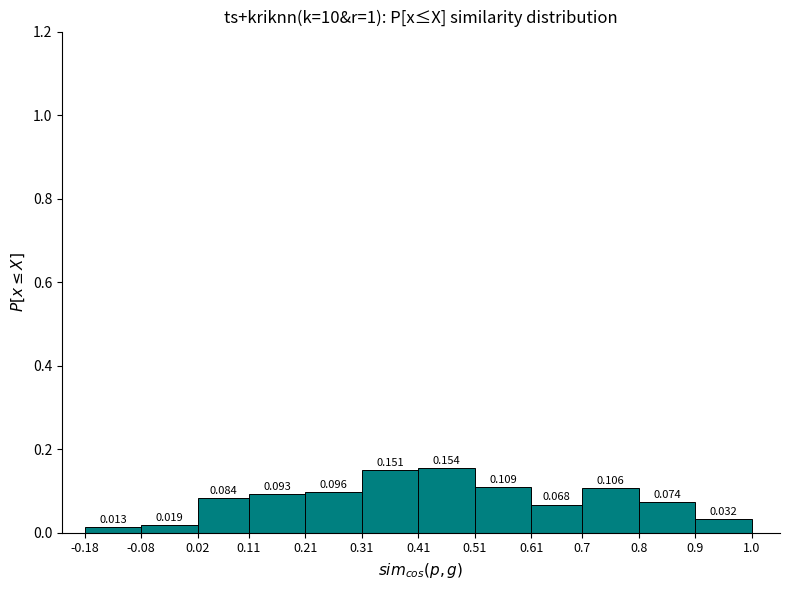

What is the height of the bar covering 0.31 to 0.41 on the x-axis?

0.151